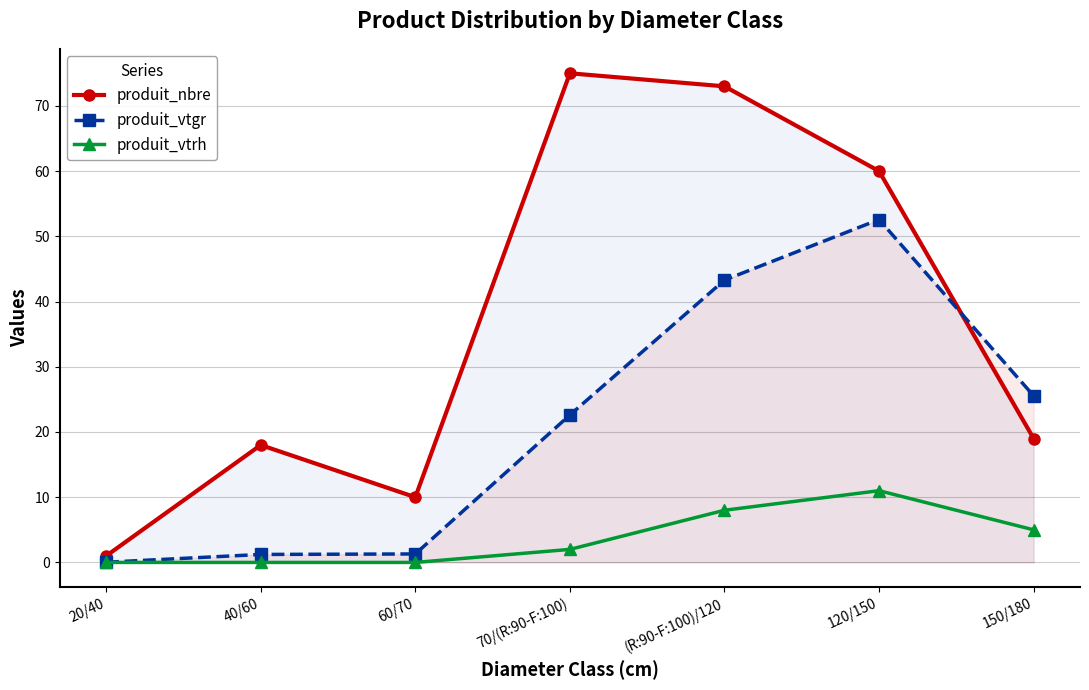

At which category does produit_nbre reach its first local peak?

40/60